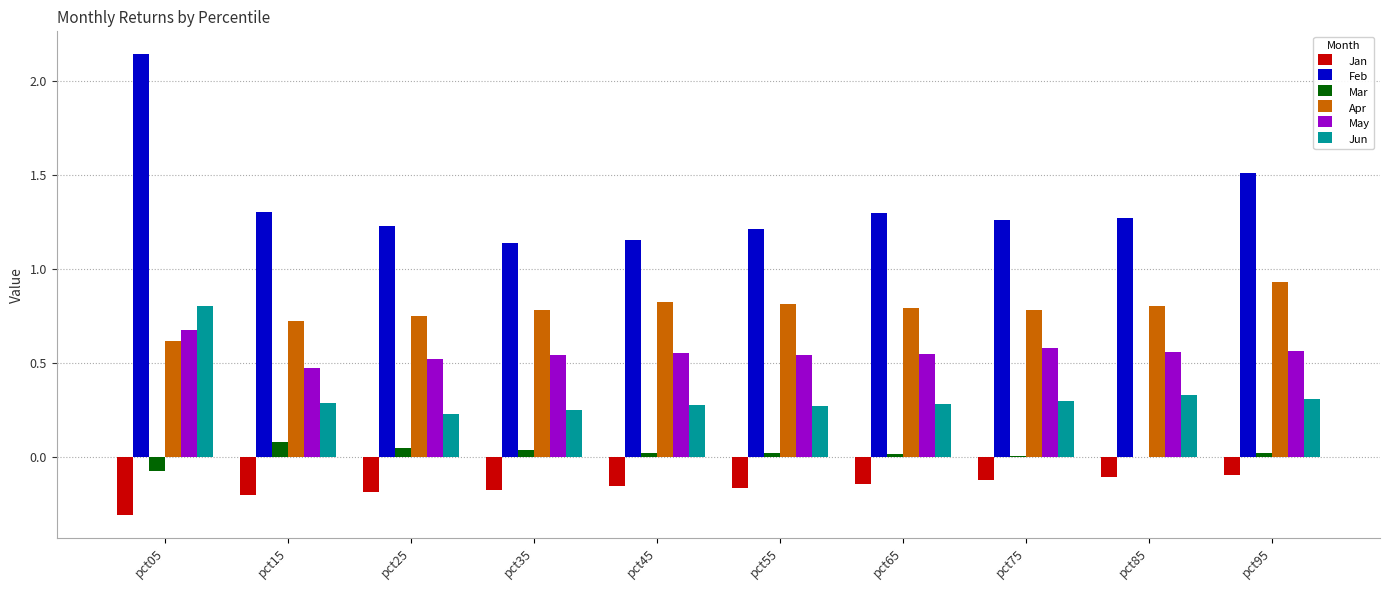

Which category has the highest value across all series?

pct05